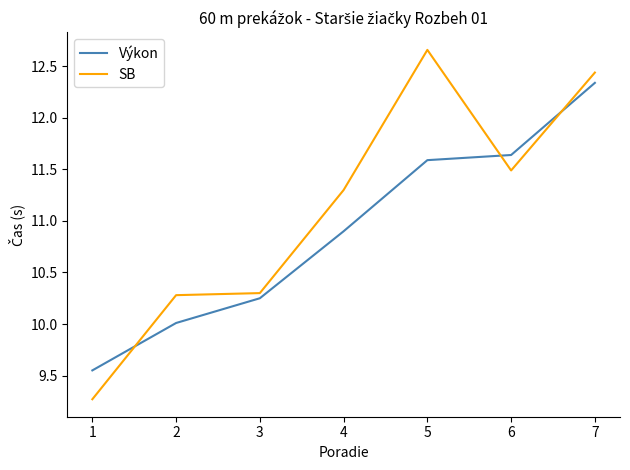

Between 3 and 5, which series saw the biggest shift?

SB